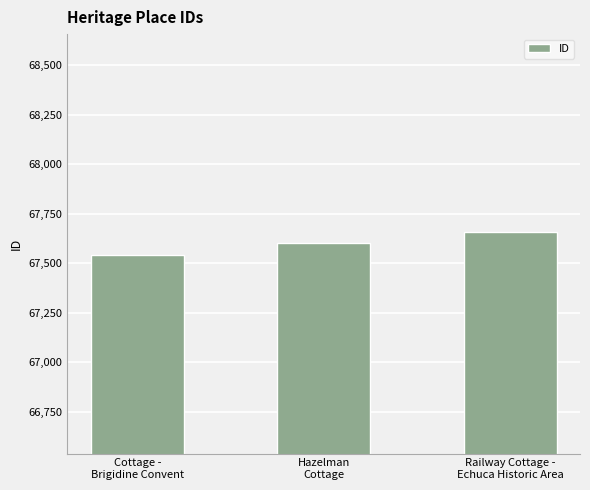

Between Hazelman
Cottage and Railway Cottage -
Echuca Historic Area, which is larger?

Railway Cottage -
Echuca Historic Area